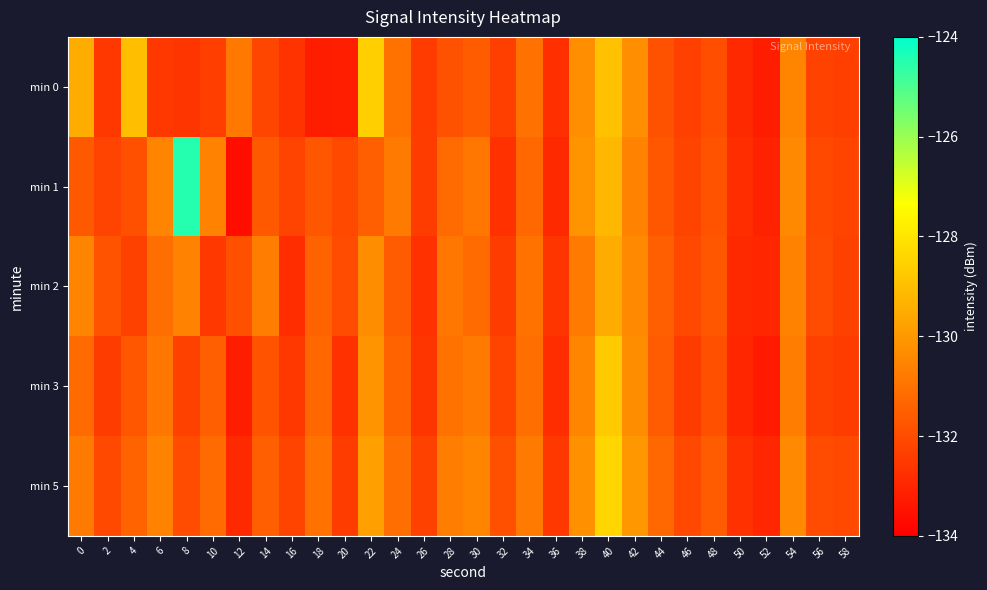

Reading right to left, list all the values displayed in this chart.

min 0: 58=-132.3	56=-132.2	54=-130.5	52=-133.2	50=-132.9	48=-131.9	46=-132.3	44=-131.8	42=-130.3	40=-128.9	38=-130.3	36=-132.7	34=-131.0	32=-132.3	30=-131.6	28=-131.8	26=-132.4	24=-131.0	22=-128.6	20=-133.2	18=-133.2	16=-132.6	14=-132.2	12=-130.8	10=-132.4	8=-132.6	6=-132.5	4=-129.0	2=-132.5	0=-129.5
min 1: 58=-132.2	56=-132.1	54=-130.4	52=-133.1	50=-132.8	48=-131.8	46=-132.2	44=-131.7	42=-130.6	40=-129.2	38=-130.1	36=-132.9	34=-131.3	32=-132.7	30=-130.9	28=-131.2	26=-132.4	24=-130.8	22=-131.5	20=-132.1	18=-131.7	16=-132.2	14=-131.6	12=-133.6	10=-130.6	8=-124.5	6=-130.5	4=-131.9	2=-132.2	0=-131.6
min 2: 58=-132.3	56=-132.0	54=-130.6	52=-133.0	50=-132.9	48=-131.7	46=-132.1	44=-131.5	42=-130.4	40=-129.5	38=-130.8	36=-132.6	34=-131.0	32=-132.4	30=-131.2	28=-130.9	26=-132.7	24=-131.6	22=-130.3	20=-132.0	18=-131.4	16=-132.8	14=-130.7	12=-131.9	10=-132.5	8=-130.6	6=-131.1	4=-132.3	2=-131.8	0=-130.5
min 3: 58=-132.4	56=-132.3	54=-130.7	52=-133.3	50=-133.0	48=-131.9	46=-132.4	44=-131.6	42=-130.3	40=-128.7	38=-130.5	36=-132.8	34=-131.1	32=-132.2	30=-130.8	28=-131.0	26=-132.6	24=-131.4	22=-130.1	20=-132.7	18=-131.3	16=-132.5	14=-131.8	12=-133.2	10=-131.5	8=-132.3	6=-130.9	4=-131.7	2=-132.4	0=-131.2
min 5: 58=-132.1	56=-132.0	54=-130.4	52=-133.0	50=-132.7	48=-131.6	46=-132.1	44=-131.3	42=-130.0	40=-128.4	38=-130.2	36=-132.5	34=-130.8	32=-131.9	30=-130.5	28=-130.7	26=-132.3	24=-131.1	22=-129.8	20=-132.4	18=-131.0	16=-132.2	14=-131.5	12=-132.9	10=-131.2	8=-132.0	6=-130.6	4=-131.4	2=-132.1	0=-130.8